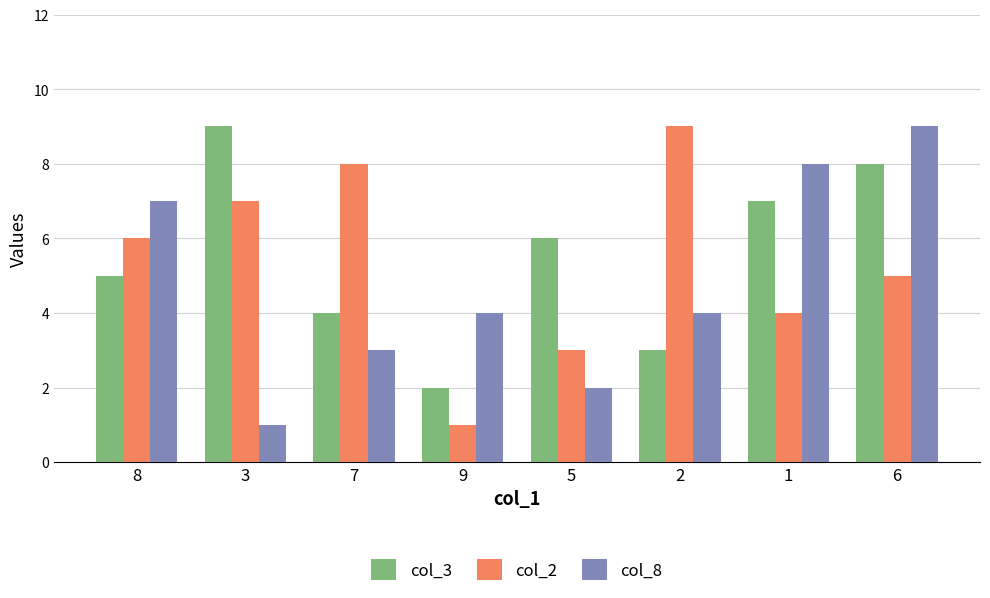

At which category is the sum across all series the highest?

6